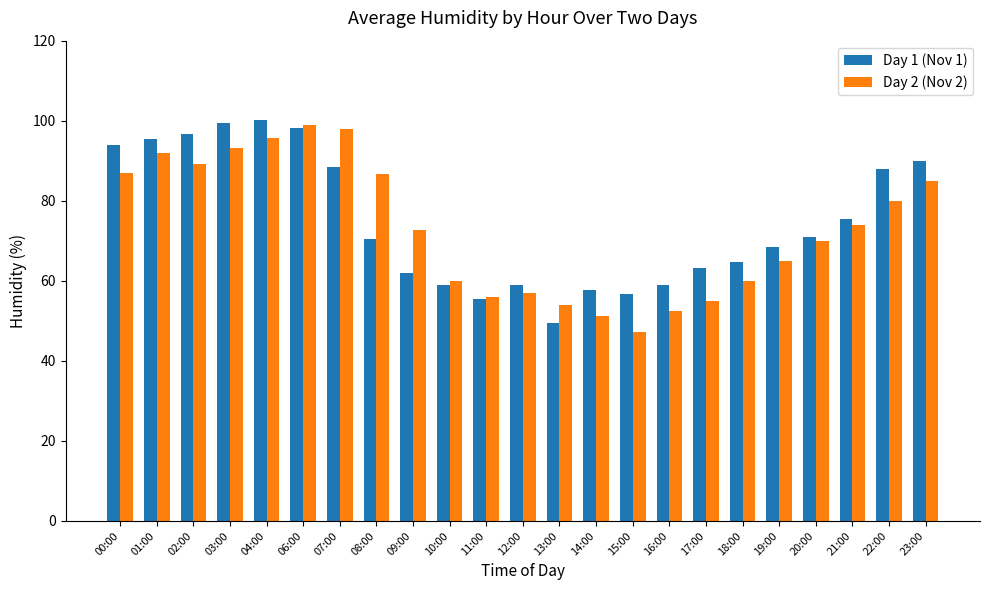

Where does the Day 2 (Nov 2) series first go above 72?

00:00